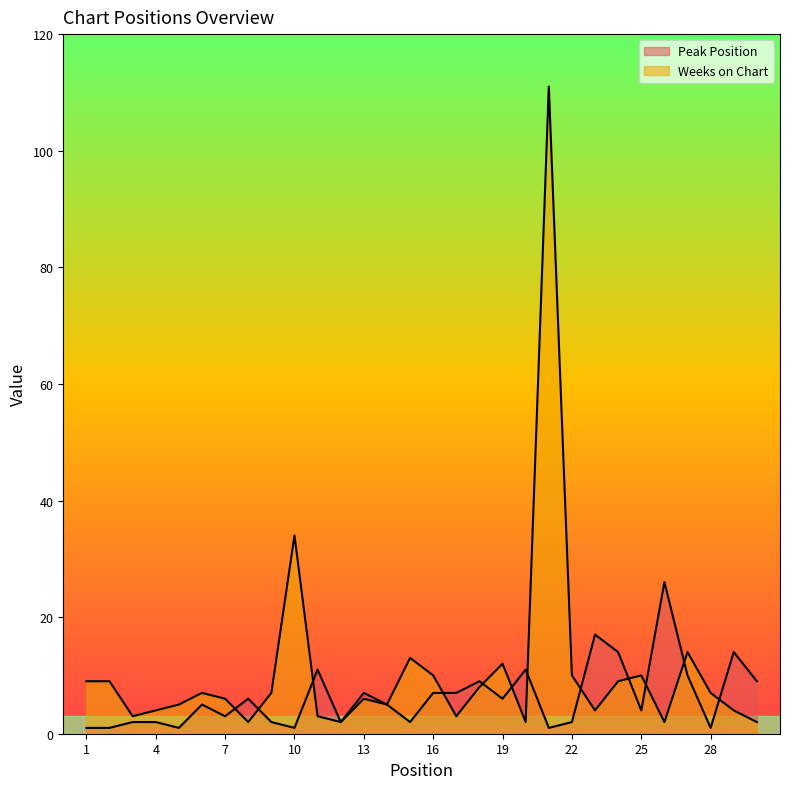

Reading left to right, transcribe all the data shown in this chart.

Peak Position: 1	1	2	2	1	5	3	6	2	1	11	2	7	5	2	7	7	9	6	11	1	2	17	14	4	26	10	1	14	9
Weeks on Chart: 9	9	3	4	5	7	6	2	7	34	3	2	6	5	13	10	3	8	12	2	111	10	4	9	10	2	14	7	4	2